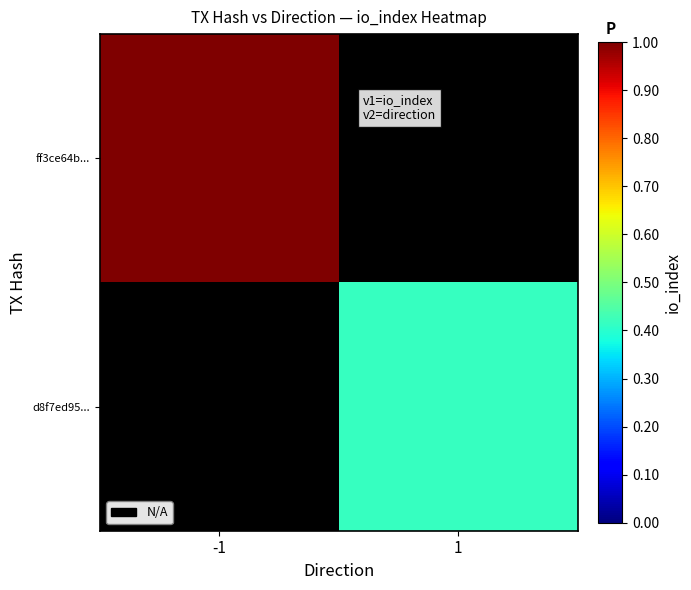

At which category does the chart reach its peak across all series?

-1